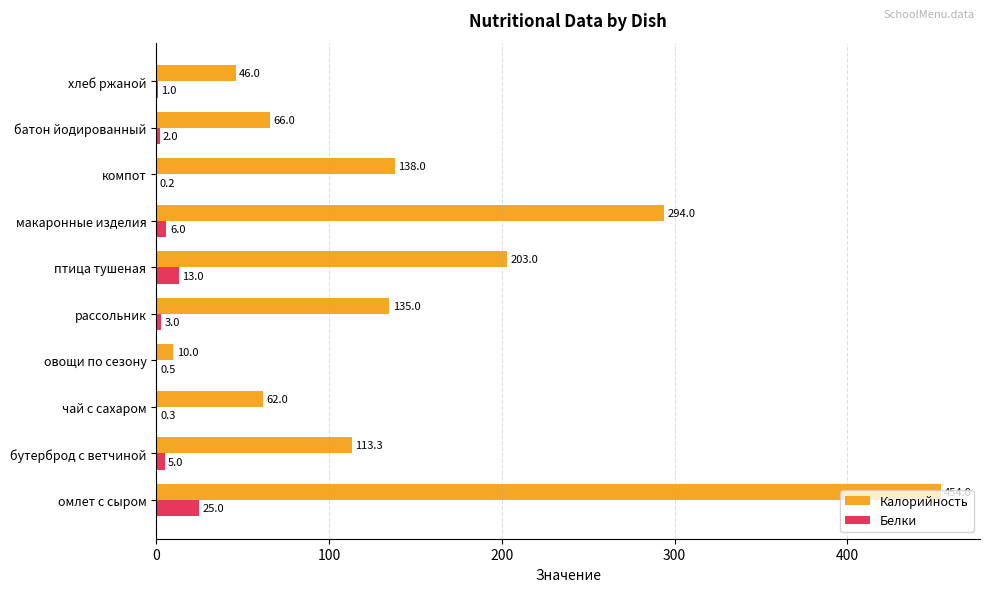

Is the value of Белки at овощи по сезону greater than the value of Калорийность at макаронные изделия?

No